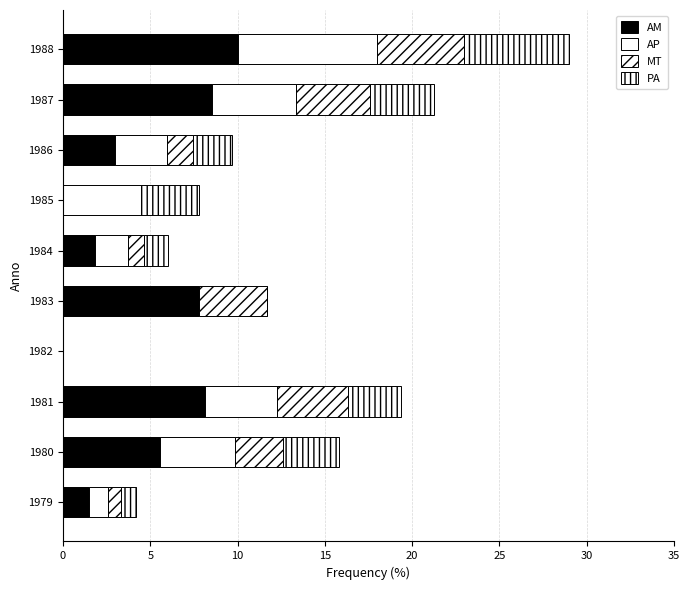

Reading right to left, extract all data points from this chart.

AM: 10.0	8.5	3.0	0.0	1.9	7.8	0.0	8.1	5.6	1.5
AP: 8.0	4.8	3.0	4.5	1.9	0.0	0.0	4.1	4.3	1.1
MT: 5.0	4.3	1.5	0.0	0.9	3.9	0.0	4.1	2.8	0.7
PA: 6.0	3.6	2.2	3.3	1.4	0.0	0.0	3.1	3.2	0.8